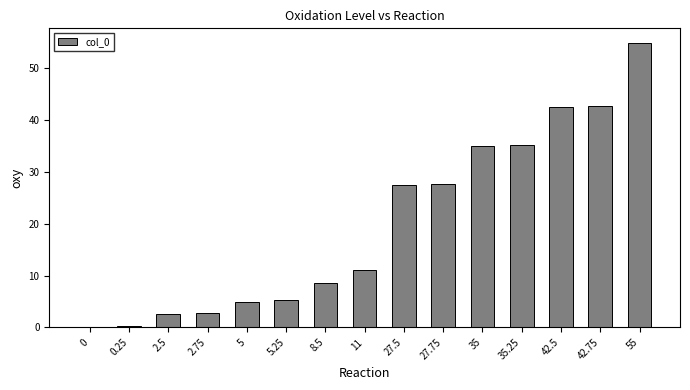

What is the maximum value shown in the chart?

55.0